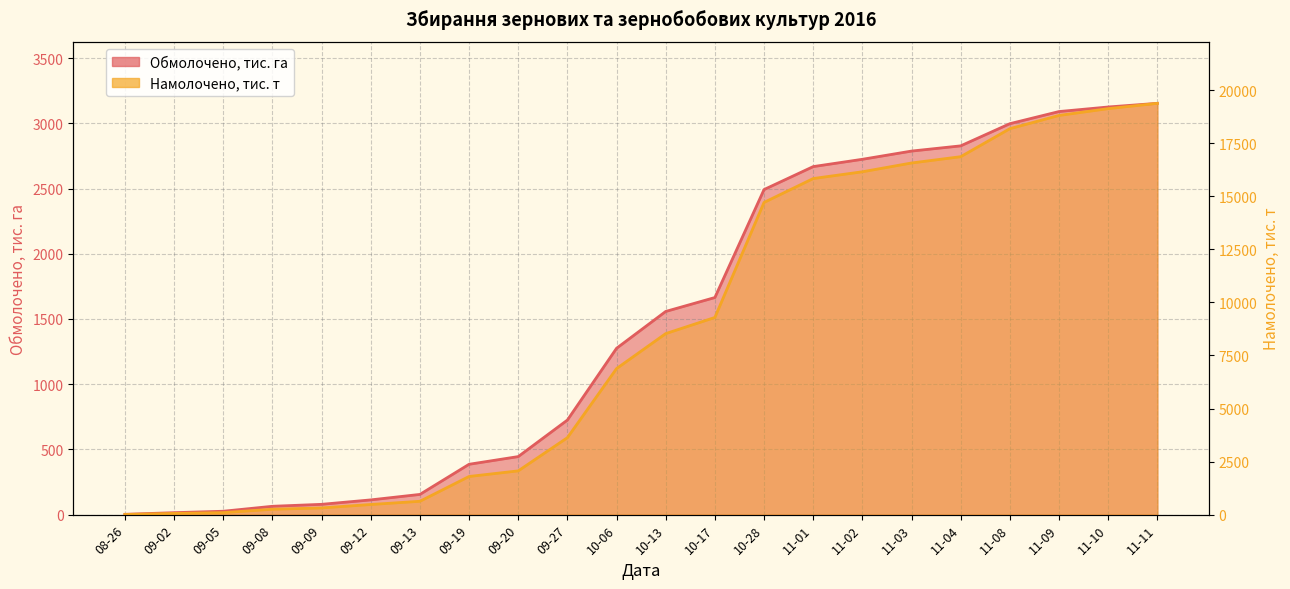

What is the value of the Намолочено, тис. т point at the 9th from the left?

2062.0